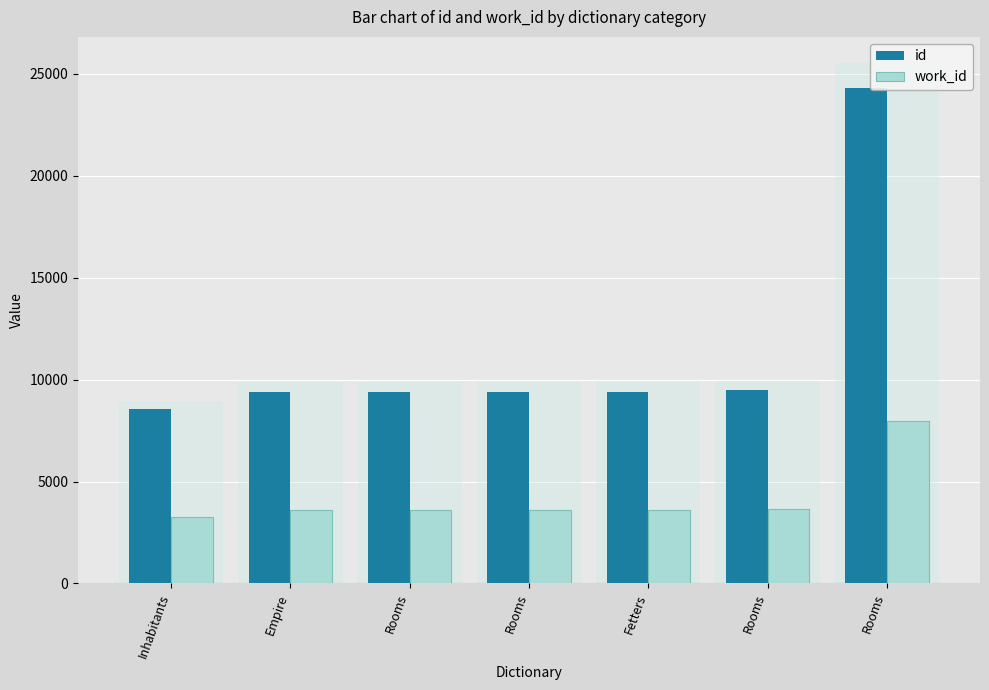

Where does the work_id series first go above 3620?

Fetters